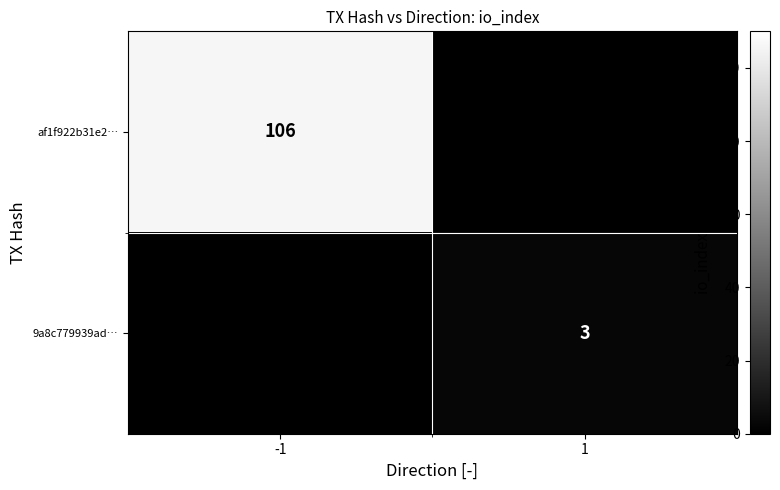

True or false: af1f922b31e2… has a value of 39 at -1.

False